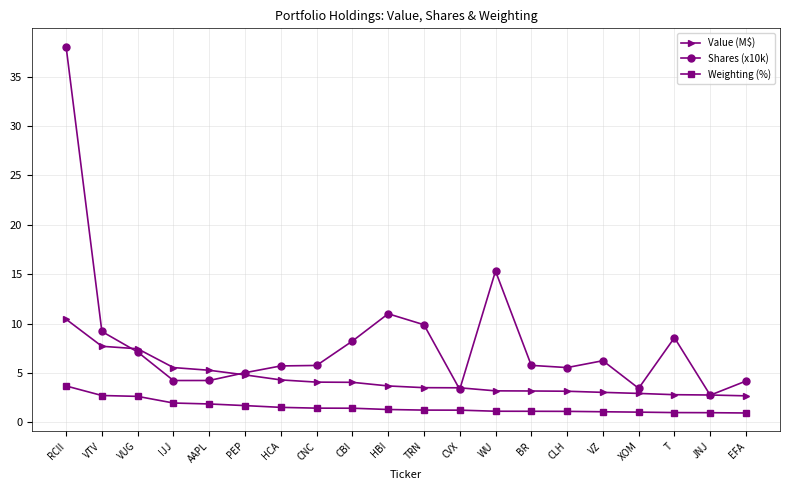

What are all the series names shown in the legend?

Value (M$), Shares (x10k), Weighting (%)